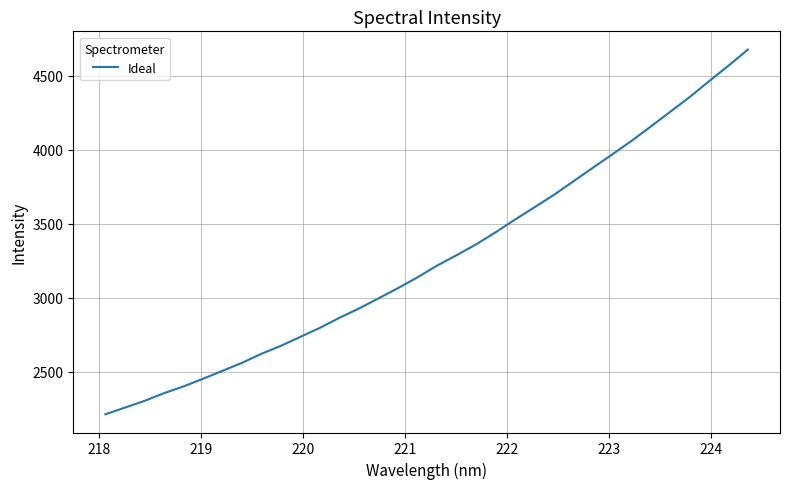

What is the minimum value shown in the chart?

2212.0